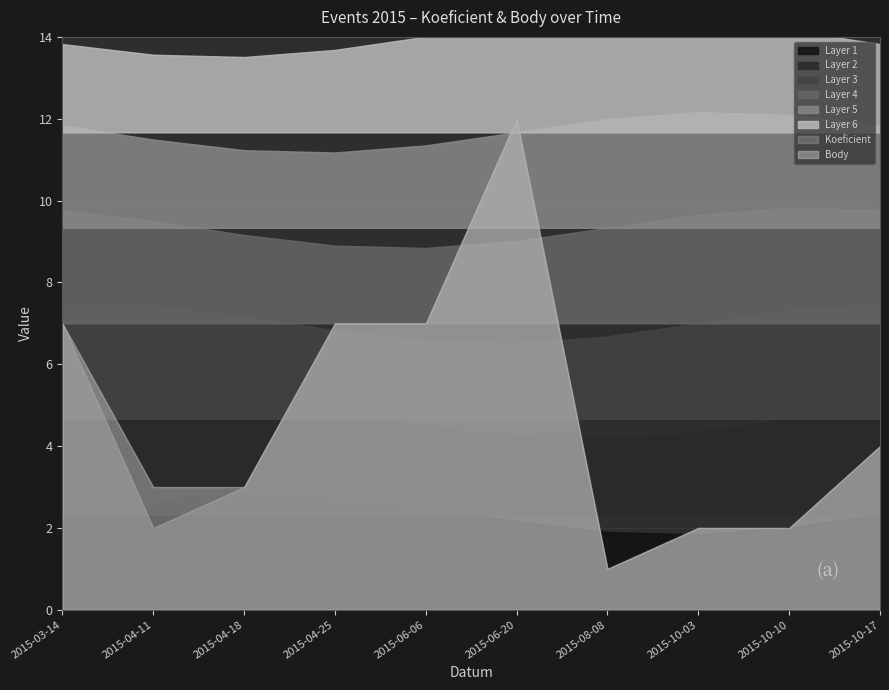

The value of Body at 2015-03-14 is 2. True or false?

False